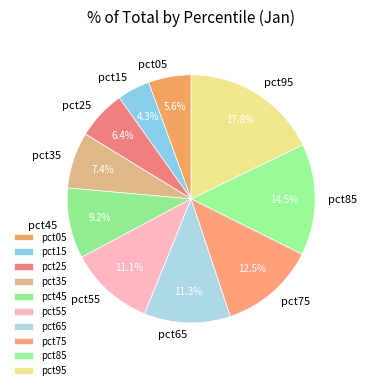

Does pct35 account for over 50% of the chart?

No